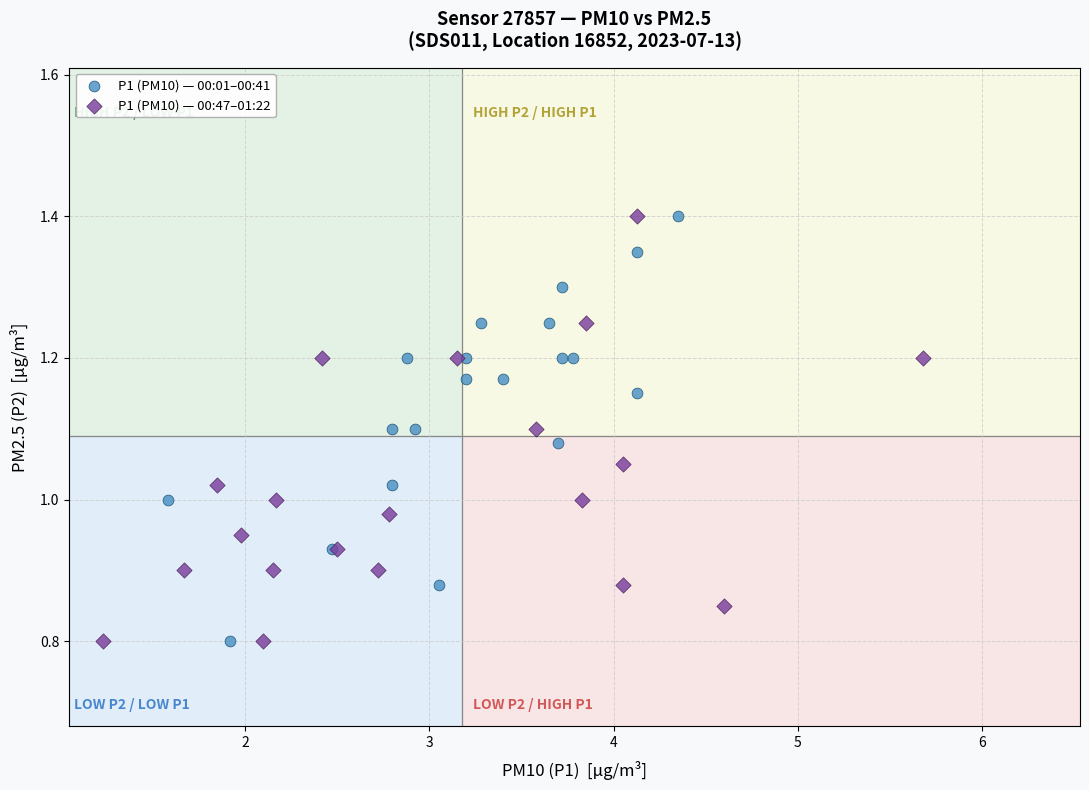

What are all the series names shown in the legend?

P1 (PM10) — 00:01–00:41, P1 (PM10) — 00:47–01:22